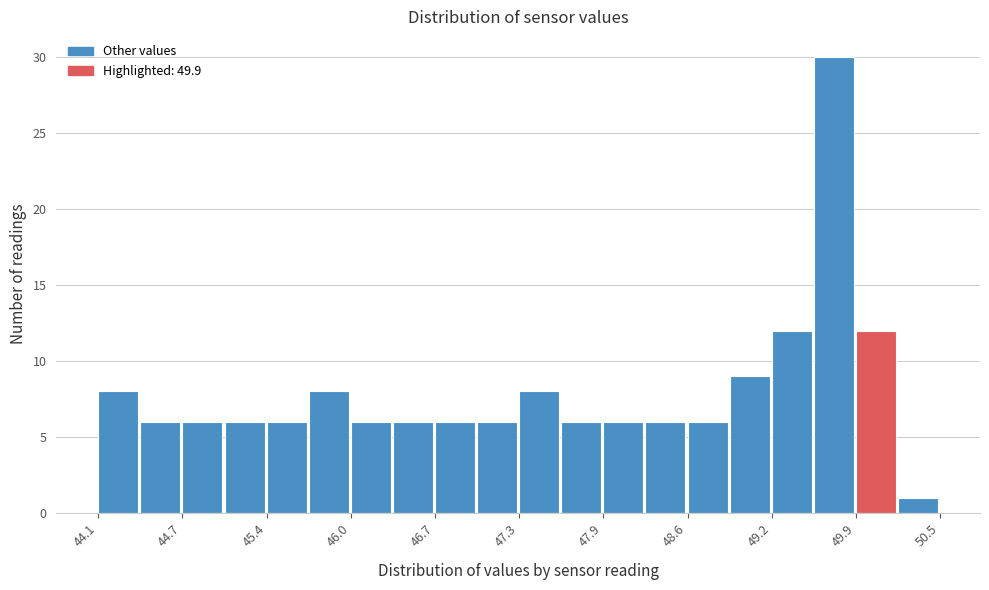

Read against the x-axis, roughly where is the centre of the tallest bar?

49.7